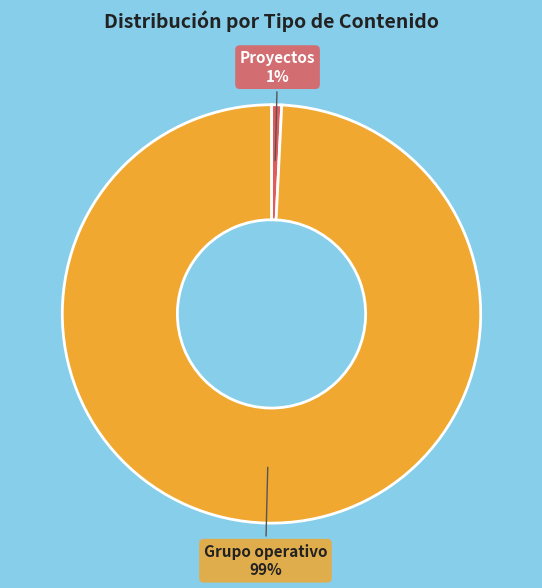

Does any single category account for the majority?

Yes